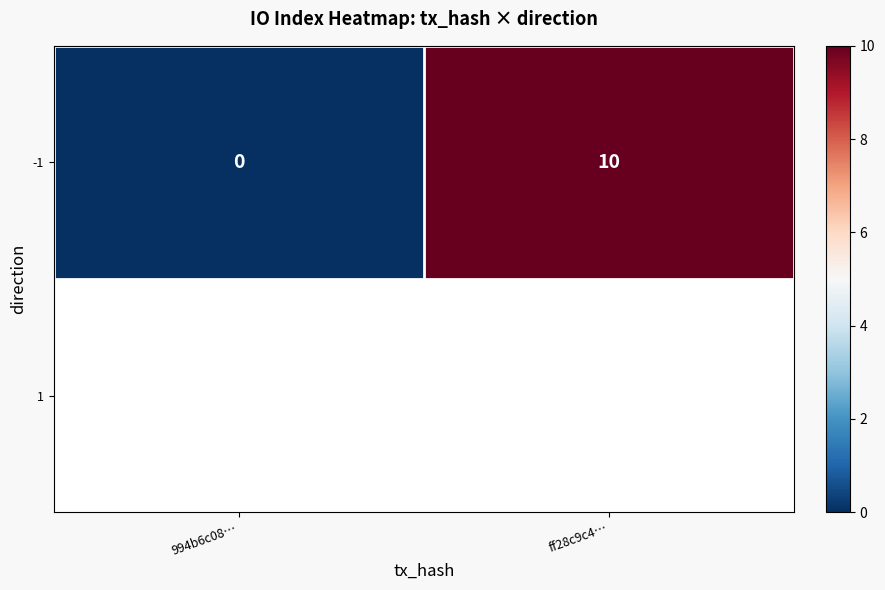

The value at ff28c9c4… is 3. True or false?

False